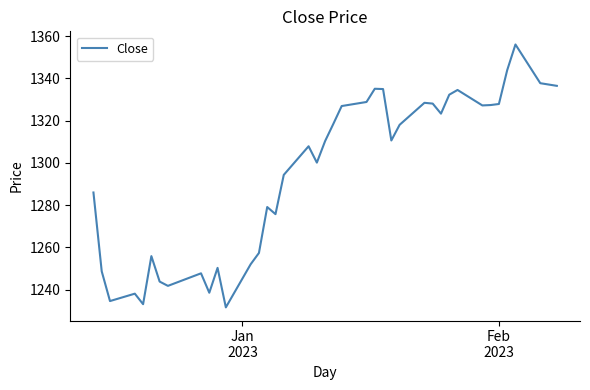

What is the greatest value displayed?

1356.0